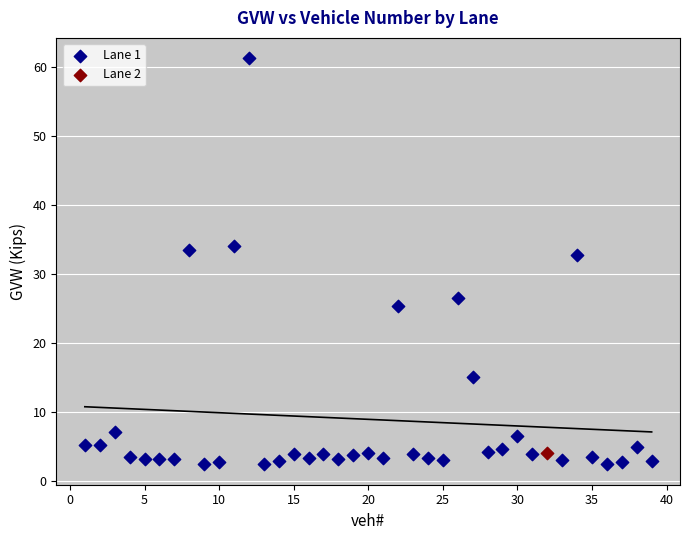

What are all the series names shown in the legend?

Lane 1, Lane 2